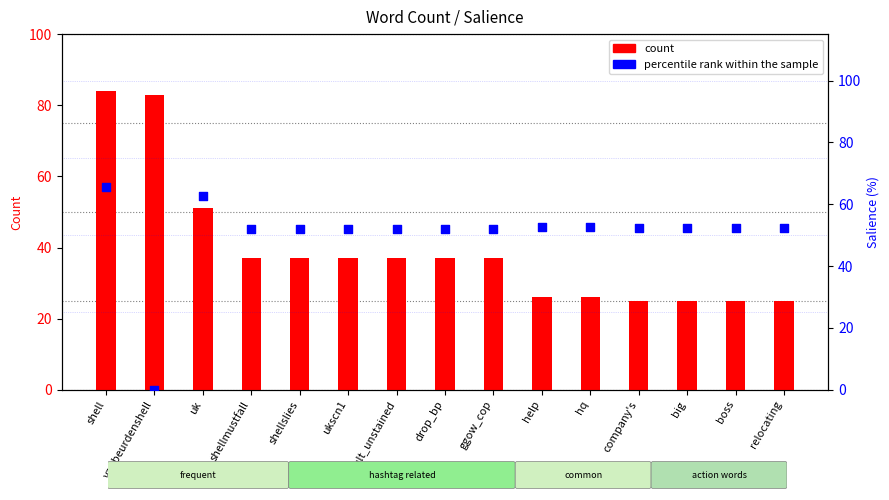

Which series reaches the maximum Y coordinate?

count